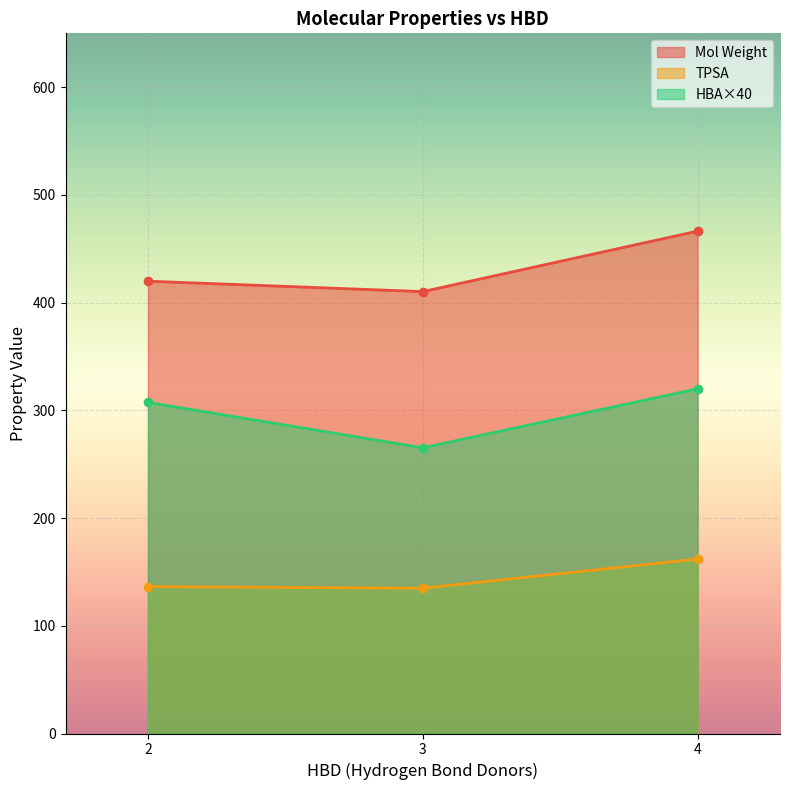

What is the sum of all HBA×40 values?

892.6